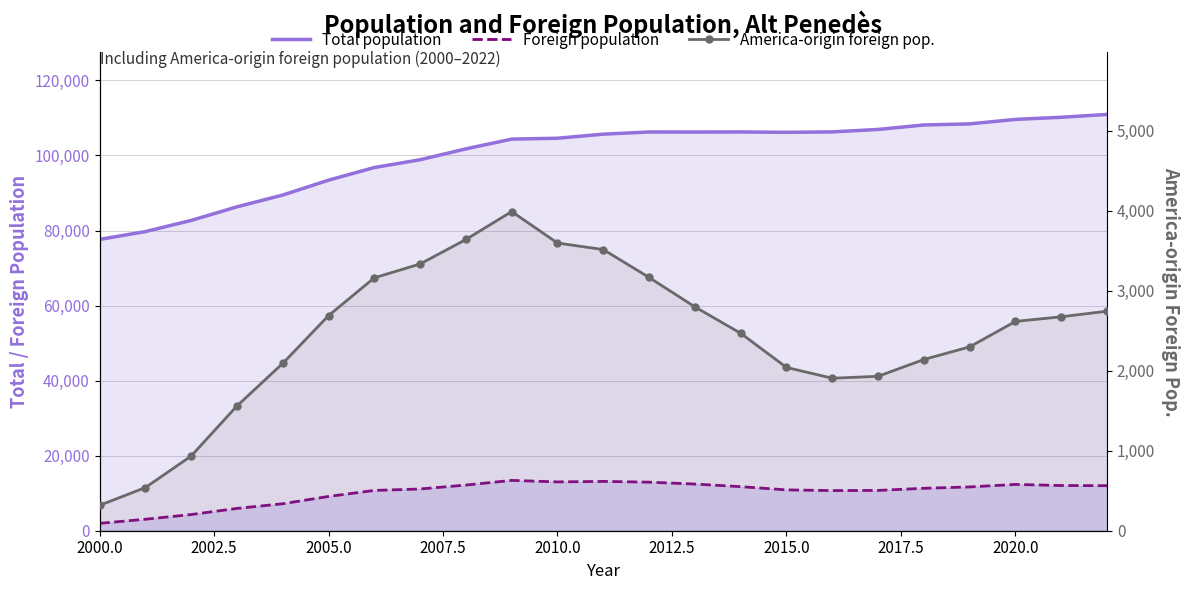

True or false: Foreign population and Total population cross at least once.

False